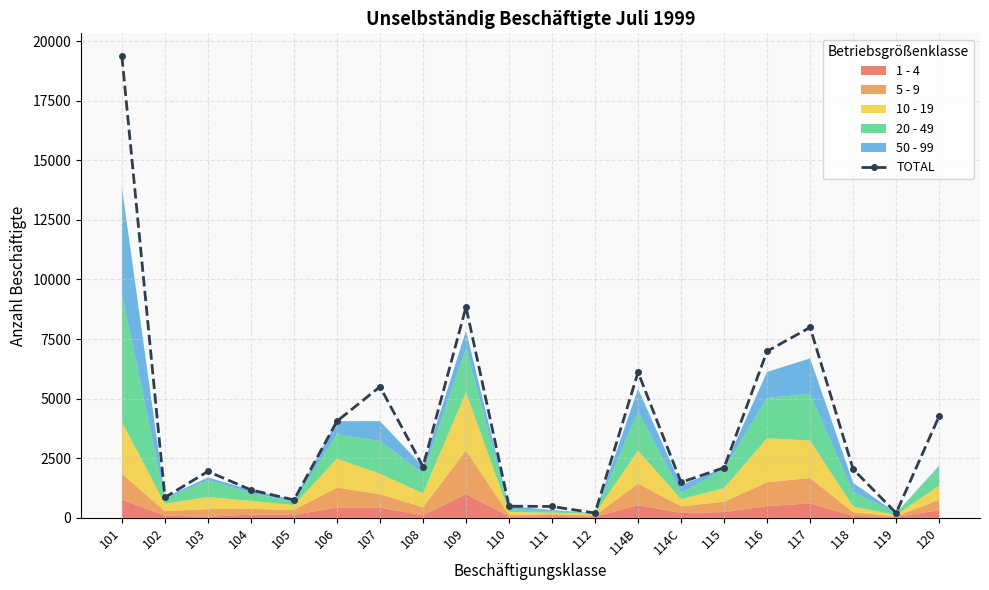

Is it true that the value at 118 is 2041?

True